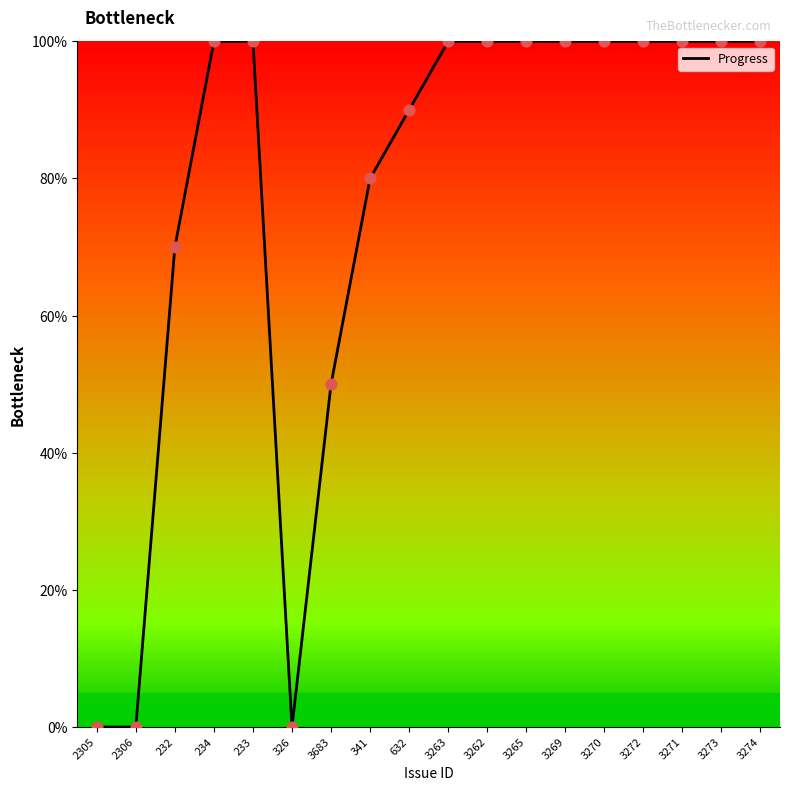

What is the ratio of the value at 3265 to the value at 3274?

1.0